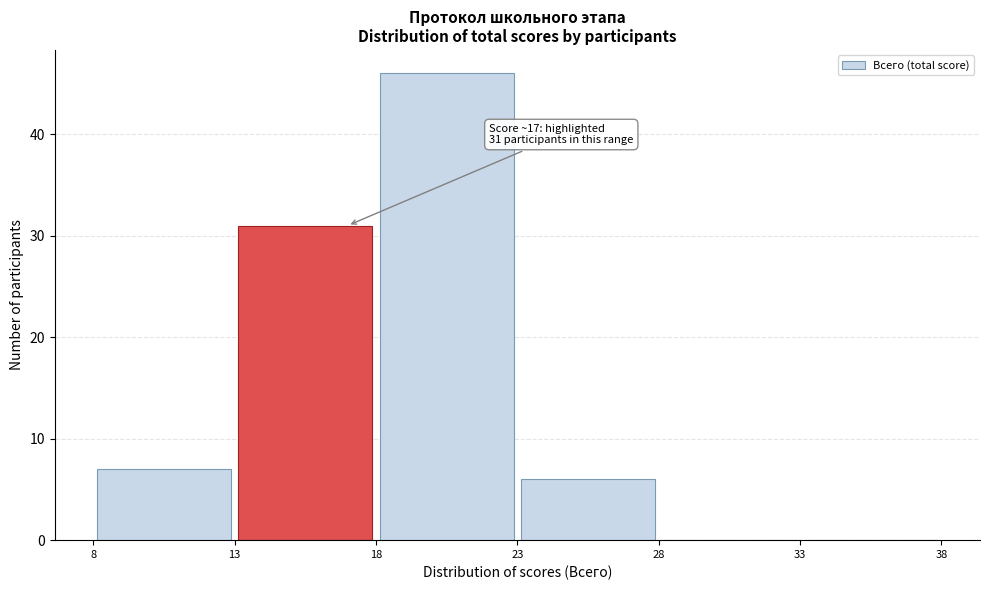

Which range on the x-axis has the tallest bar?

18 to 23